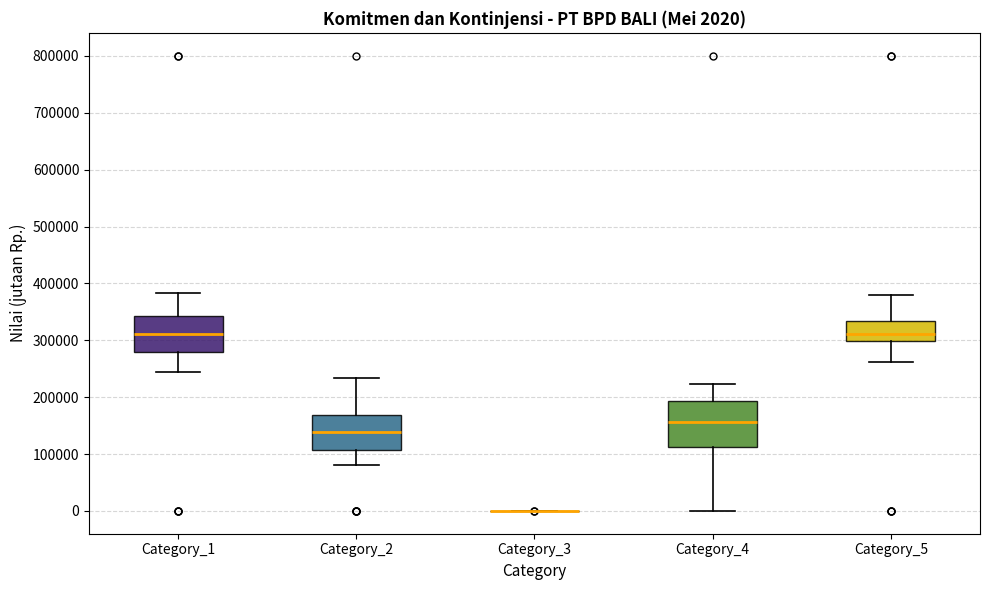

Which box is the tallest, from its lower edge to its upper edge?

Category_4